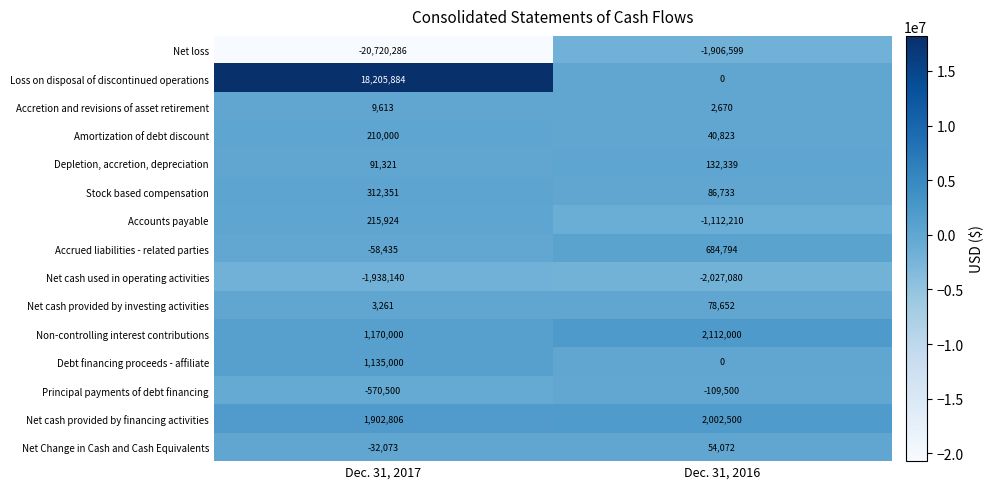

The value of Net loss at Dec. 31, 2016 is -1906599. True or false?

True